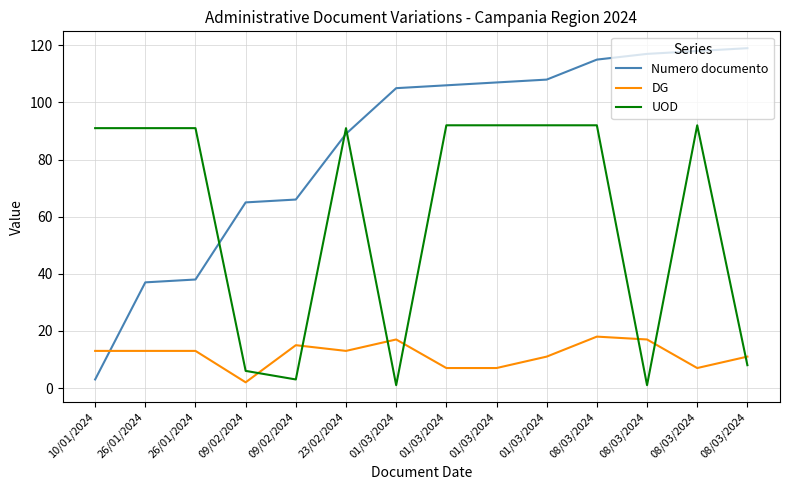

Reading right to left, what are all the values shown in this chart?

Numero documento: 119	118	117	115	108	107	106	105	89	66	65	38	37	3
DG: 11	7	17	18	11	7	7	17	13	15	2	13	13	13
UOD: 8	92	1	92	92	92	92	1	91	3	6	91	91	91